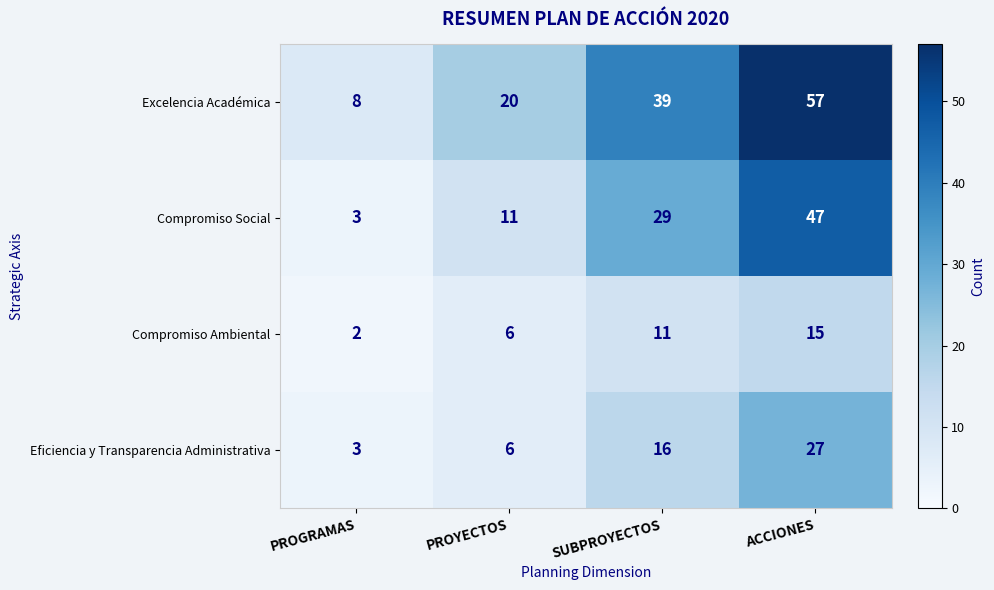

Reading right to left, what are all the values shown in this chart?

Excelencia Académica: ACCIONES=57	SUBPROYECTOS=39	PROYECTOS=20	PROGRAMAS=8
Compromiso Social: ACCIONES=47	SUBPROYECTOS=29	PROYECTOS=11	PROGRAMAS=3
Compromiso Ambiental: ACCIONES=15	SUBPROYECTOS=11	PROYECTOS=6	PROGRAMAS=2
Eficiencia y Transparencia Administrativa: ACCIONES=27	SUBPROYECTOS=16	PROYECTOS=6	PROGRAMAS=3